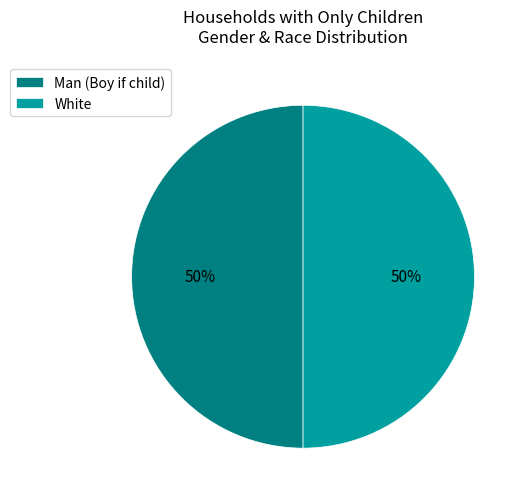

To the nearest percent, what is the difference between the largest and smallest slice percentages?

0%